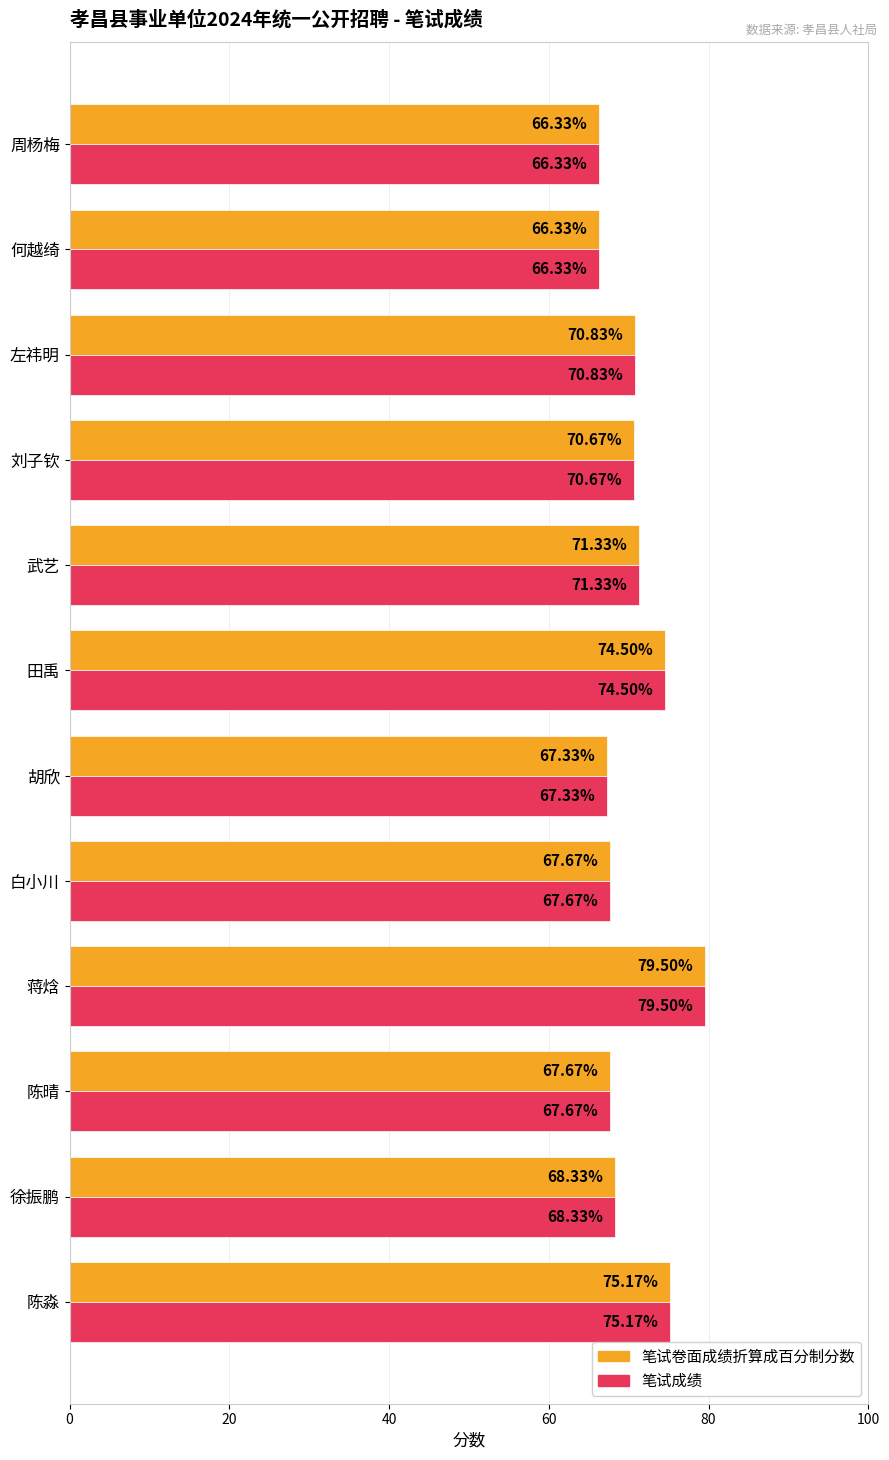

At which category is the sum across all series the highest?

蒋焓